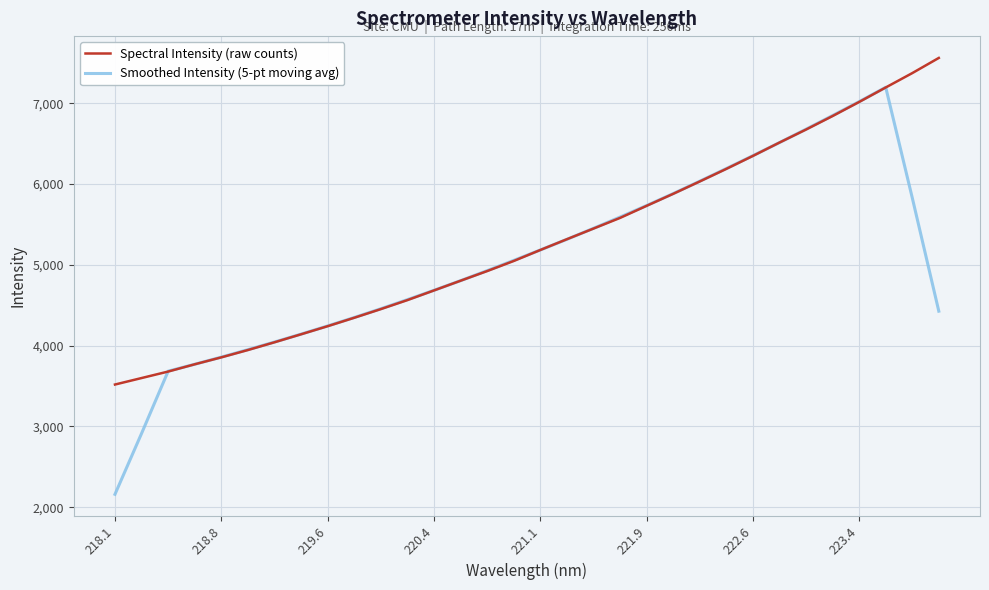

List the series in order of their peak value, lowest first.

Smoothed Intensity (5-pt moving avg), Spectral Intensity (raw counts)